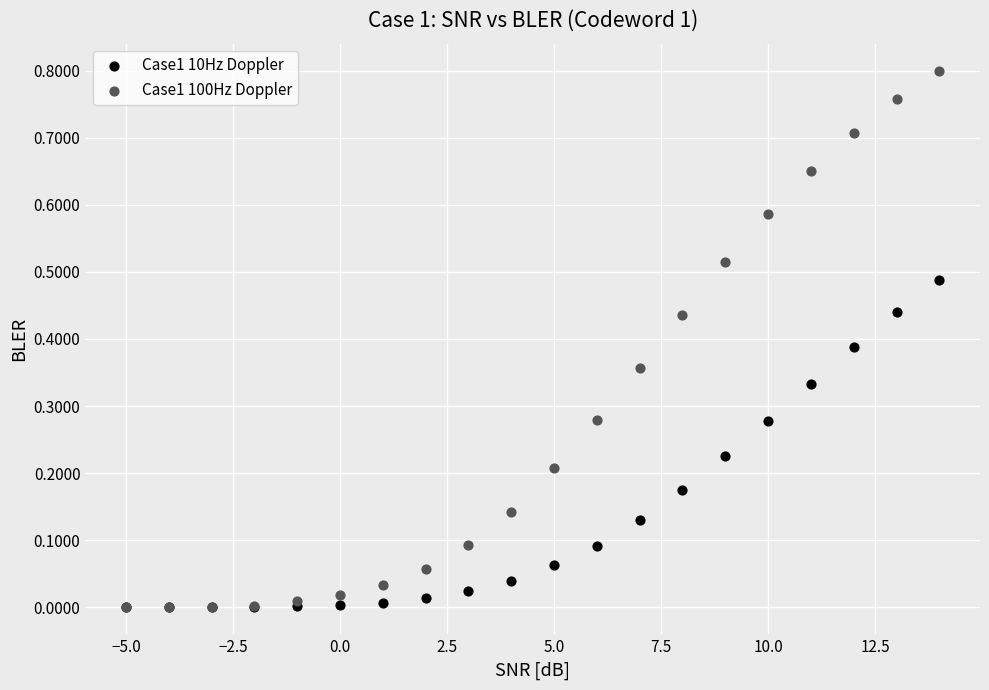

What are all the series names shown in the legend?

Case1 10Hz Doppler, Case1 100Hz Doppler